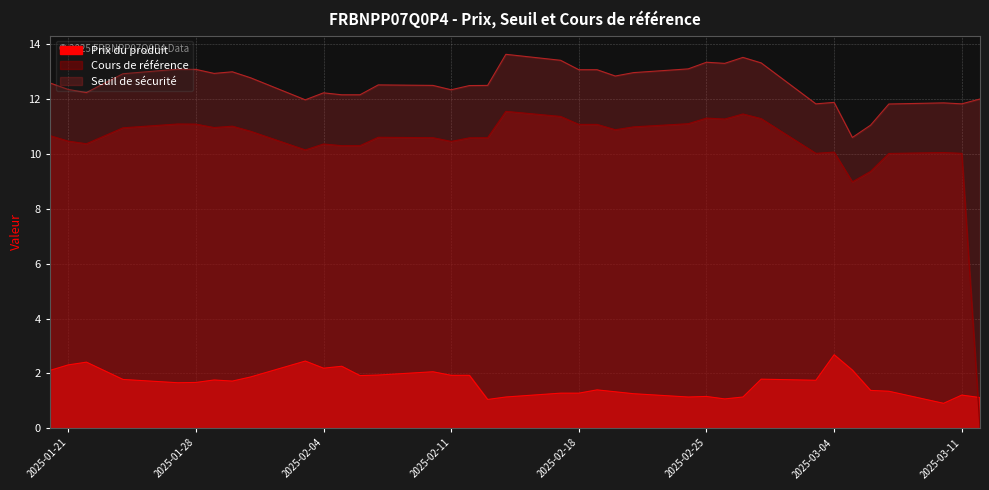

The value of Seuil de sécurité at 2025-02-04 is 20.7. True or false?

False